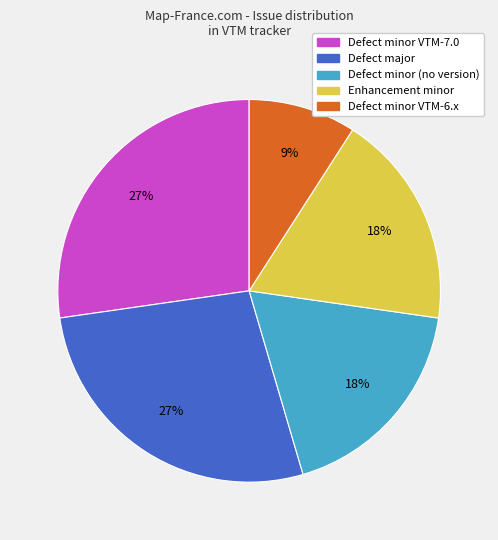

Count the number of slices in the pie.

5